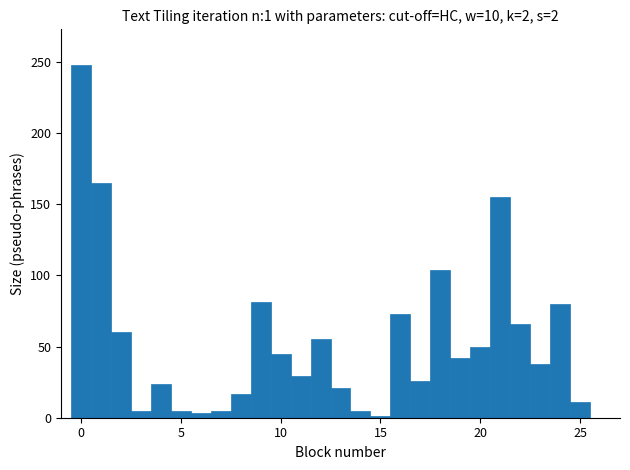

Around what value on the x-axis is the tallest bar? Give the approximate position of its centre, as read against the axis.

0.0